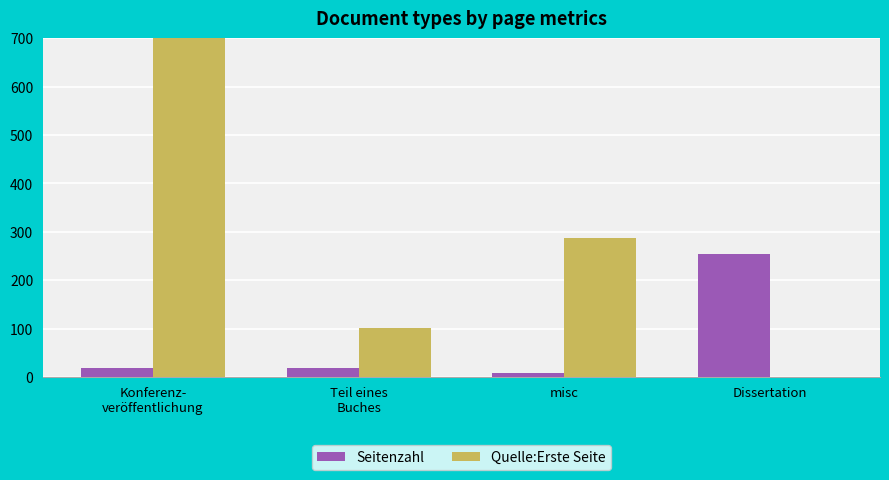

Which series changed the most between Konferenz-
veröffentlichung and Teil eines
Buches?

Quelle:Erste Seite